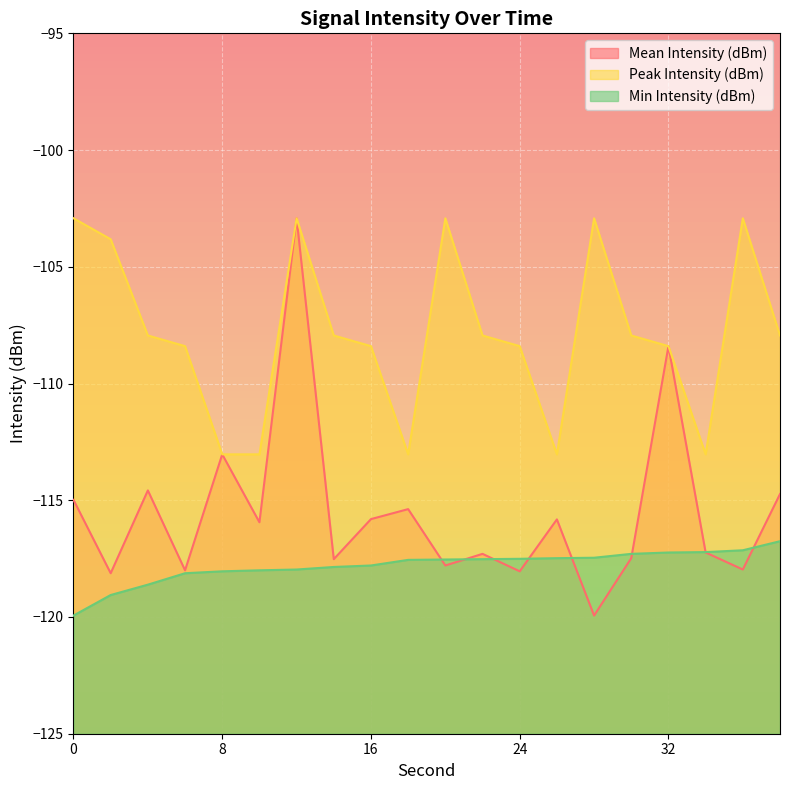

At how many categories does at least one series exceed -118?

20